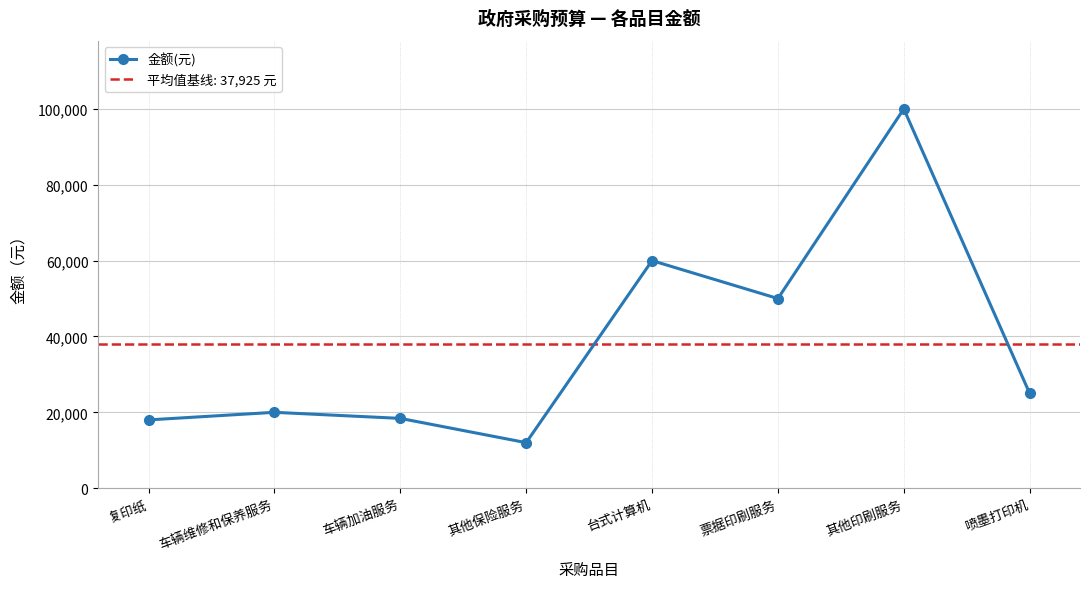

What is the sum of all values?

303400